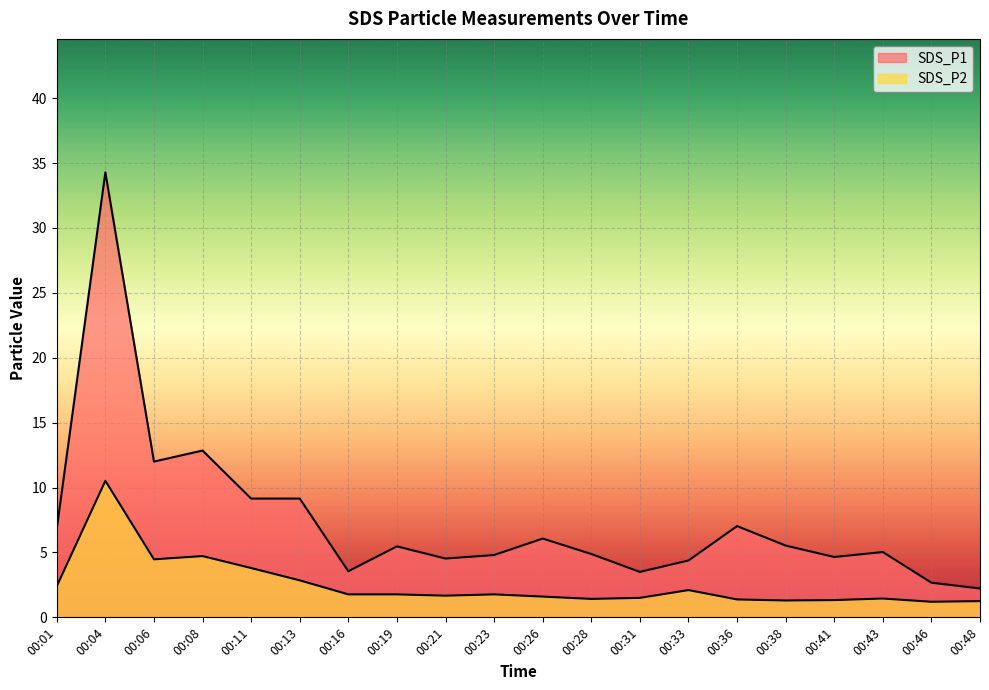

Is it true that SDS_P1 equals 4.9 at 00:28?

True